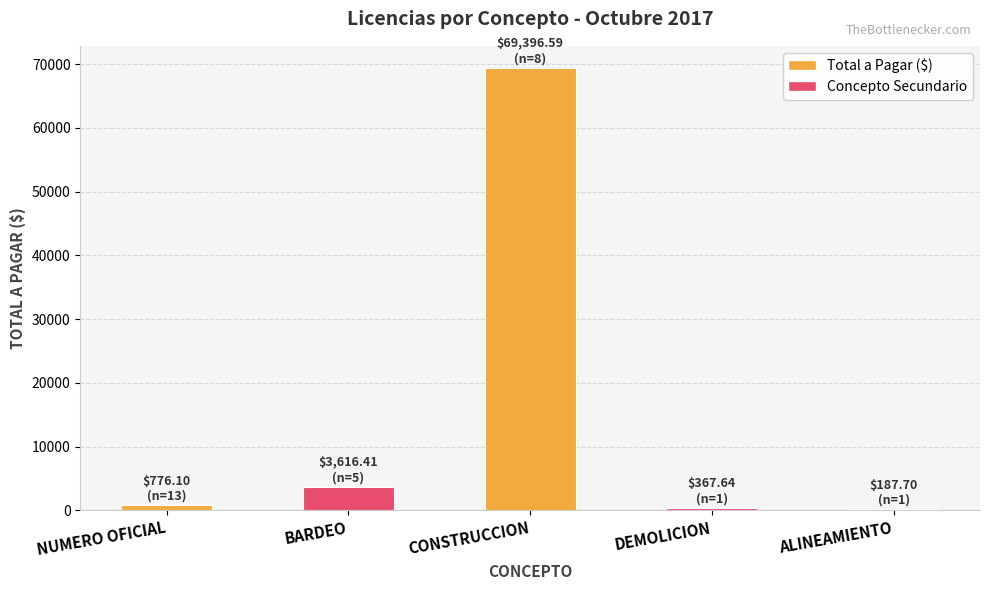

At which label does the data first exceed 776?

NUMERO OFICIAL